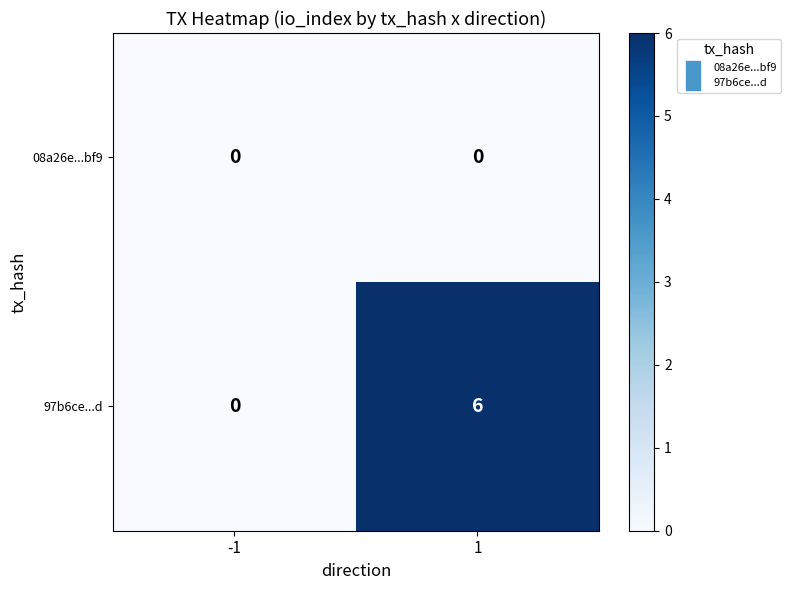

What is the difference between the maximum and minimum values in the 97b6ce...d series?

6